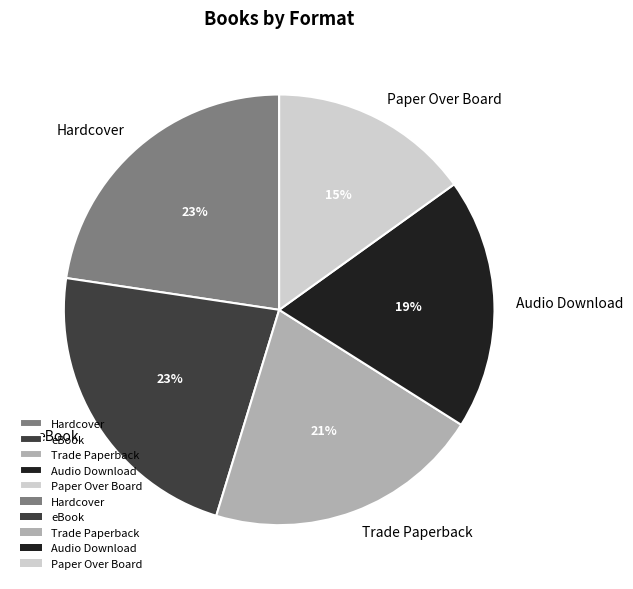

Combined, do Audio Download and Trade Paperback account for over 50%?

No